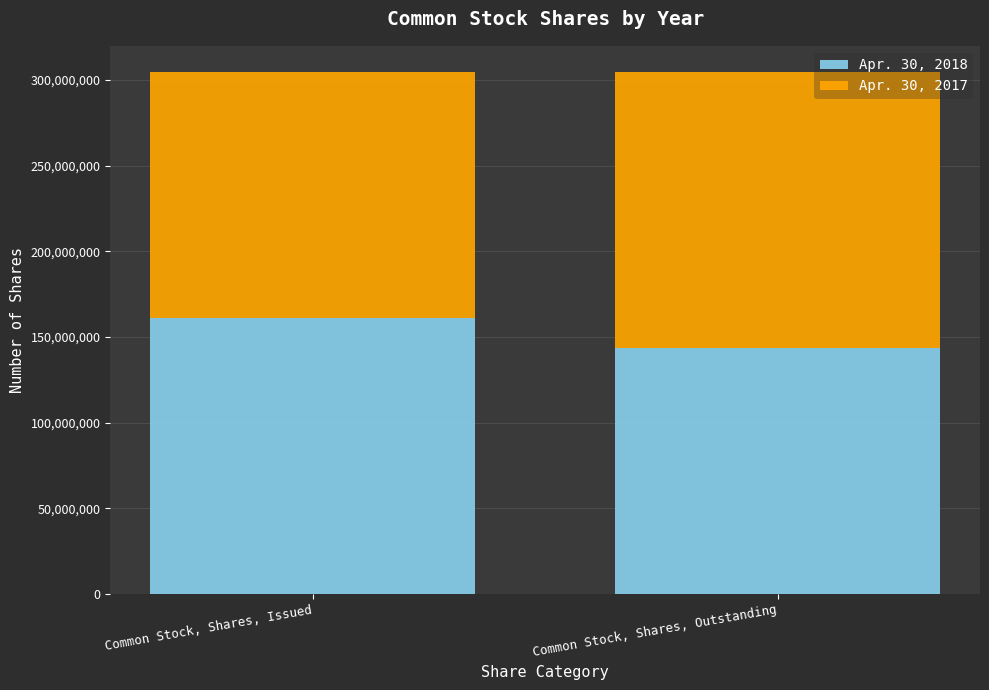

What is the total value across all series at Common Stock, Shares, Issued?

304600000